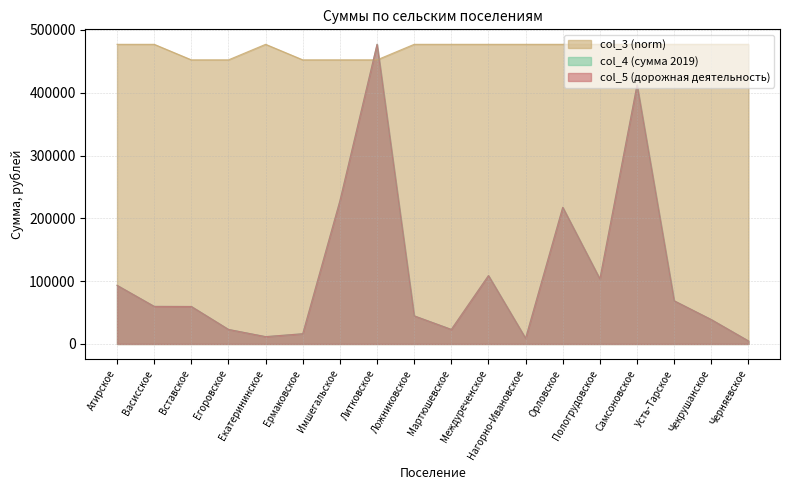

Is the value of col_4 (сумма 2019) at Имшегальское greater than the value of col_5 (дорожная деятельность) at Усть-Тарское?

Yes